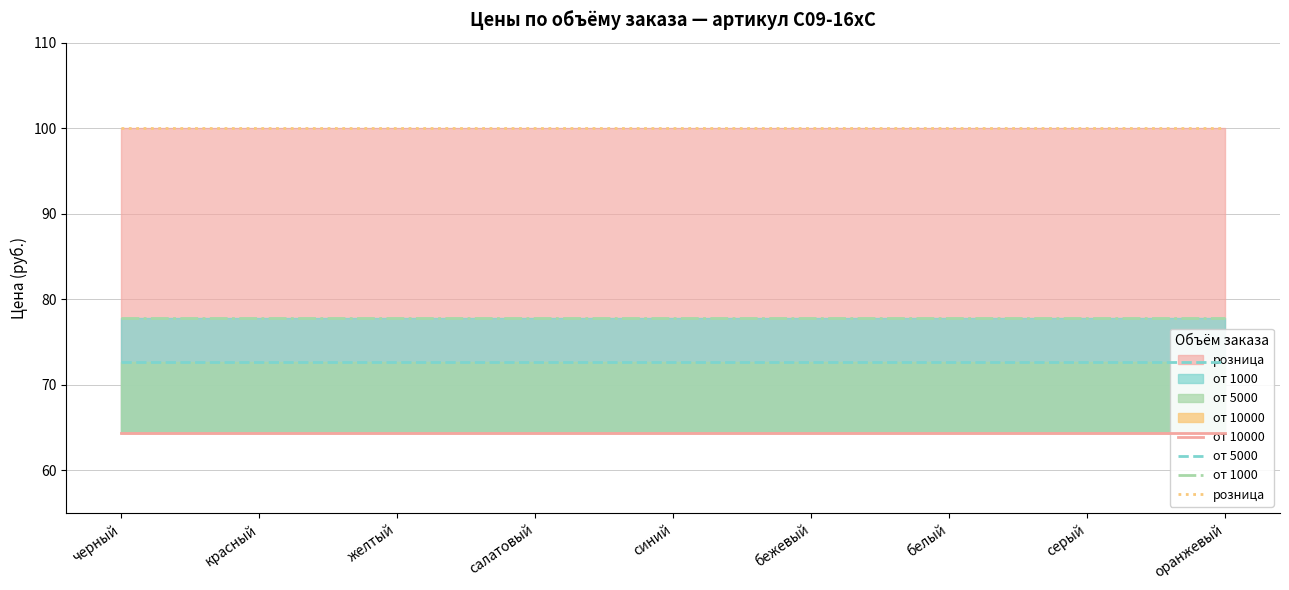

Between красный and желтый, which is larger?

красный